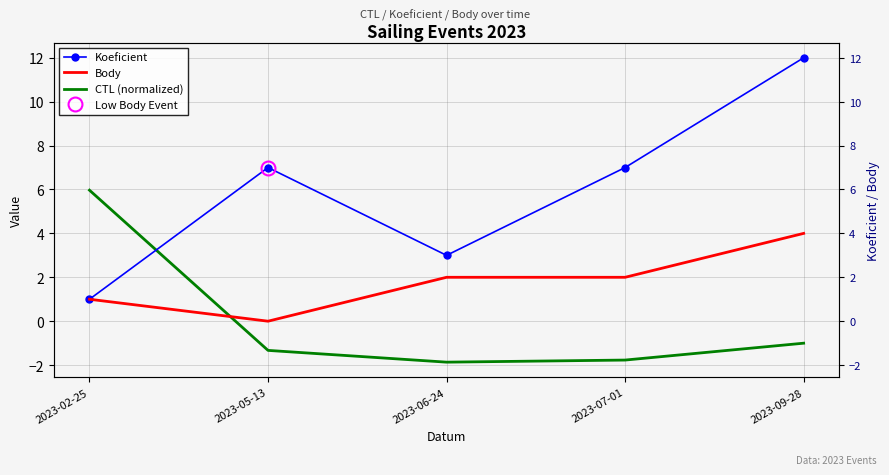

What is the greatest value displayed?

12.0